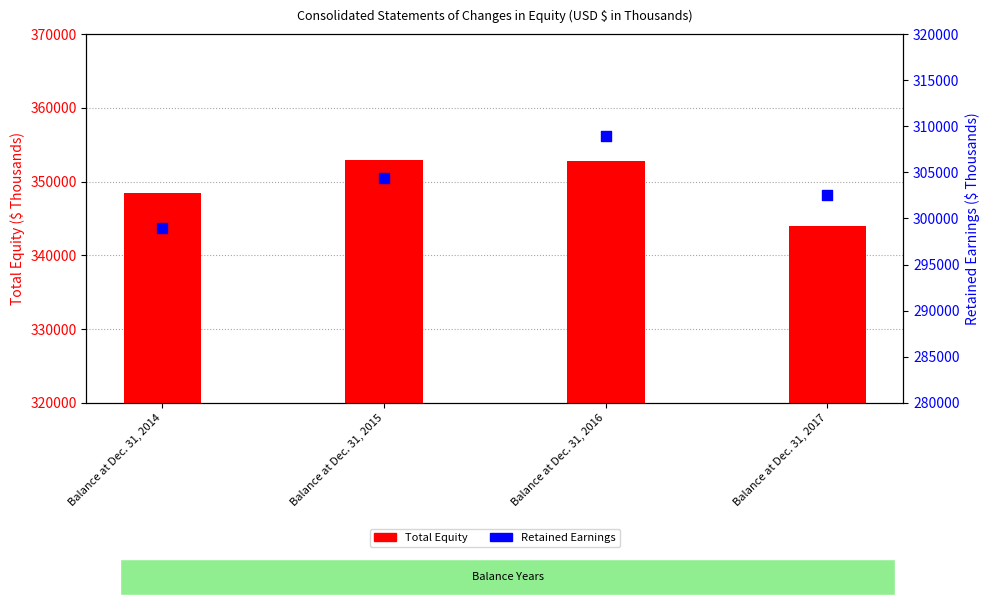

What is the total value across all series at Balance at Dec. 31, 2015?

657220